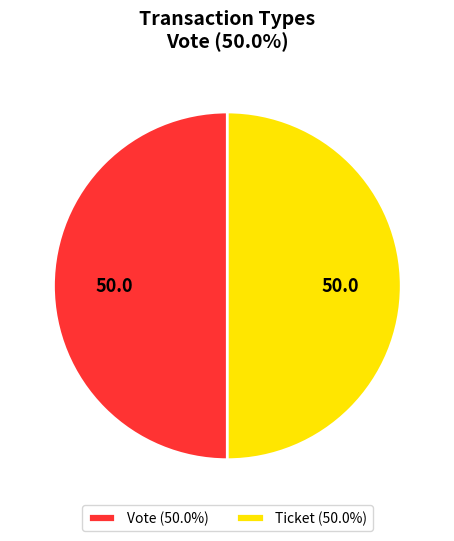

Approximately how many times larger is the value at Ticket (50.0%) compared to Vote (50.0%)?

1.0